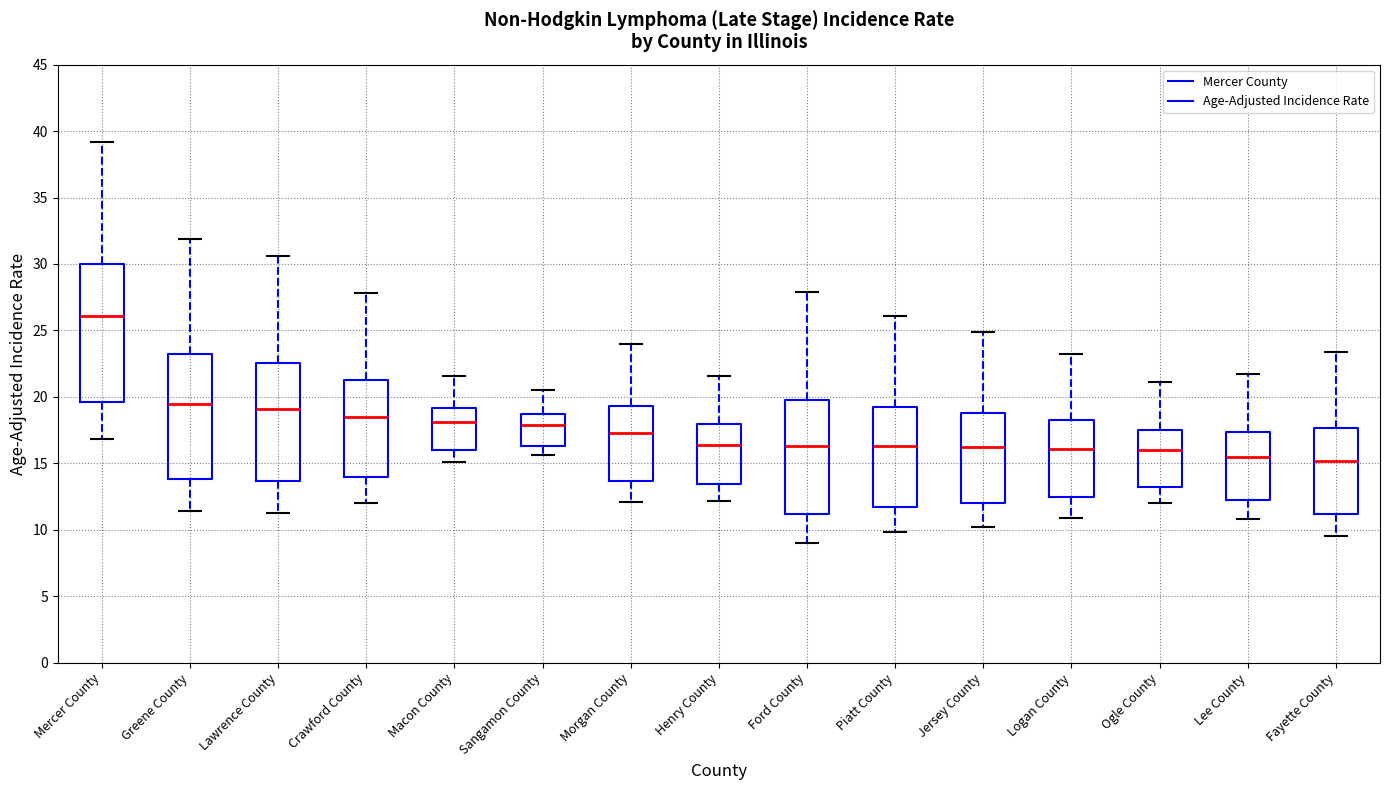

Comparing the boxes themselves (not the whiskers), which one is the tallest?

Mercer County